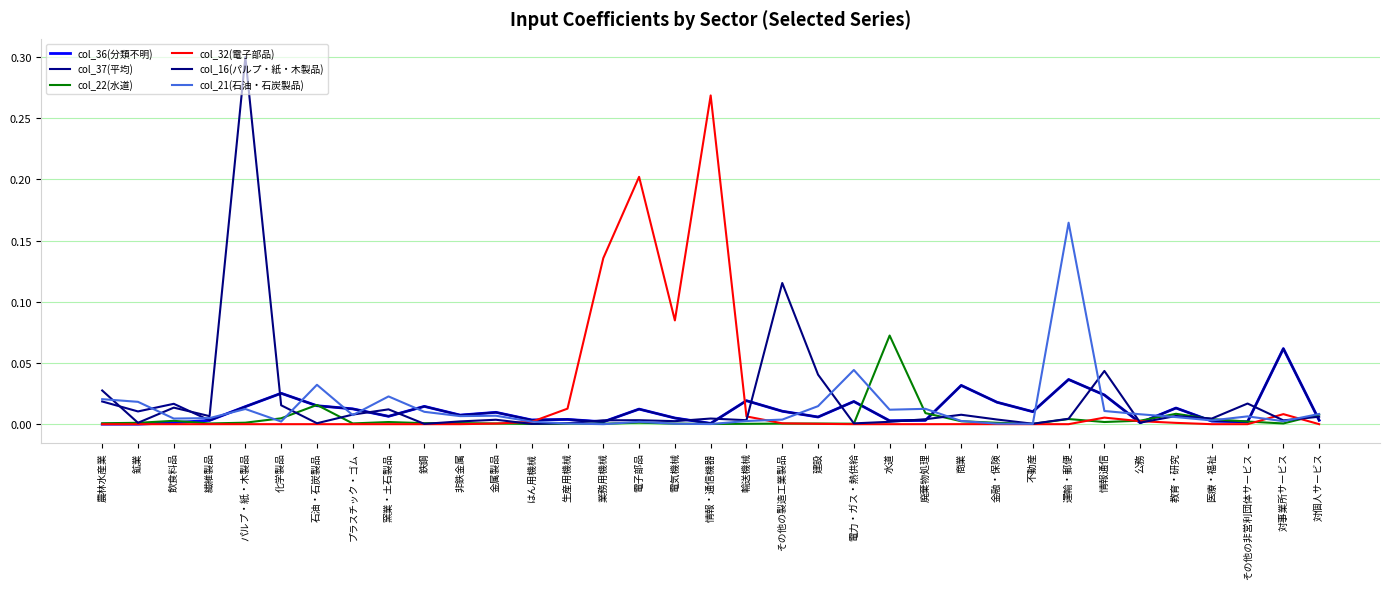

True or false: col_36(分類不明) and col_21(石油・石炭製品) intersect in this chart.

True